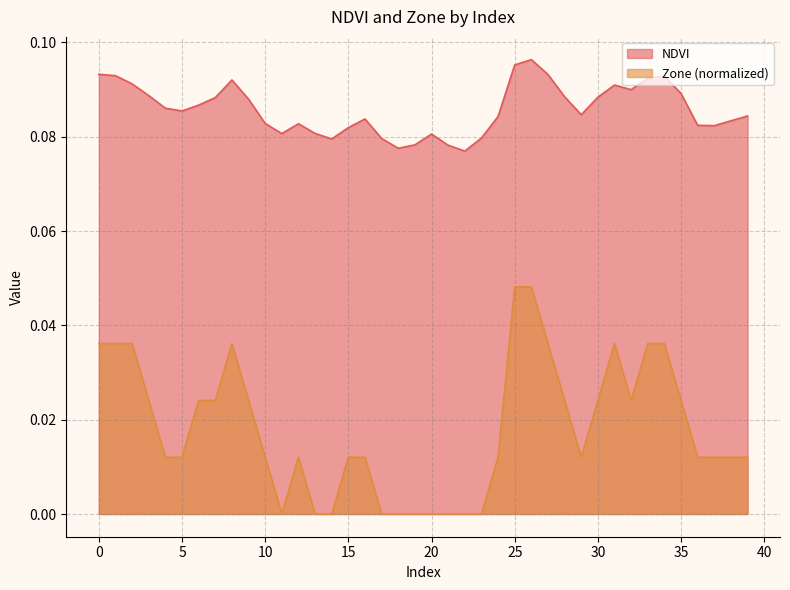

Where is Zone nearest to the value 0?

11